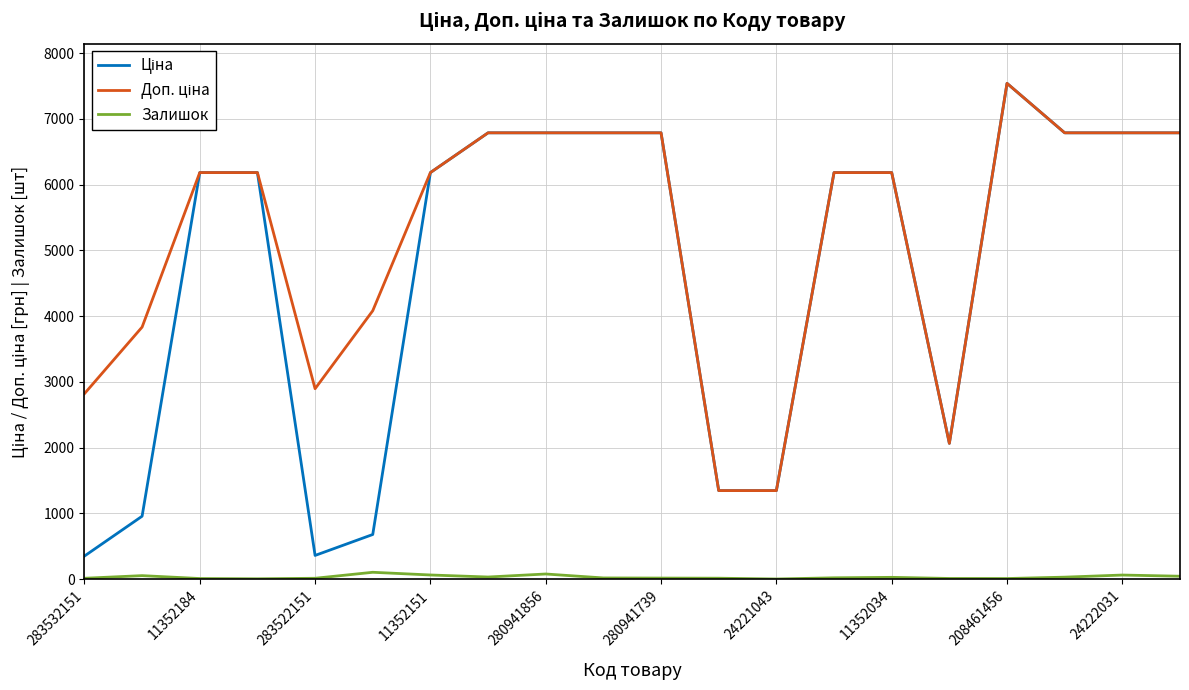

What is the greatest value displayed?

7539.3